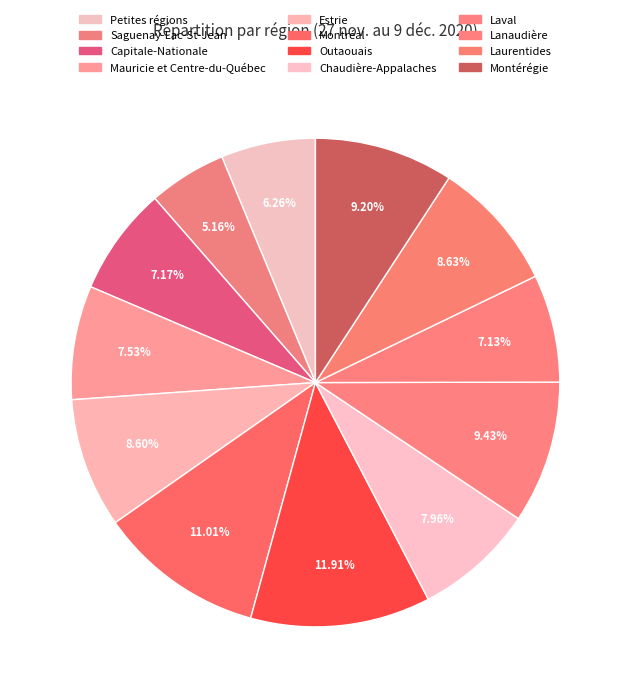

What is the largest slice in the pie chart?

Outaouais